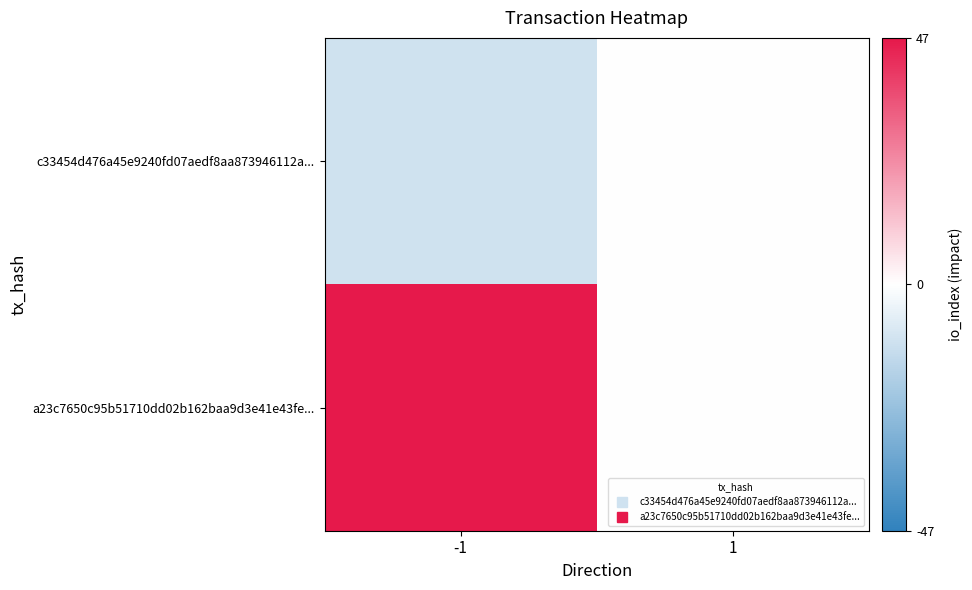

Which series changed the most between -1 and 1?

a23c7650c95b51710dd02b162baa9d3e41e43fe...